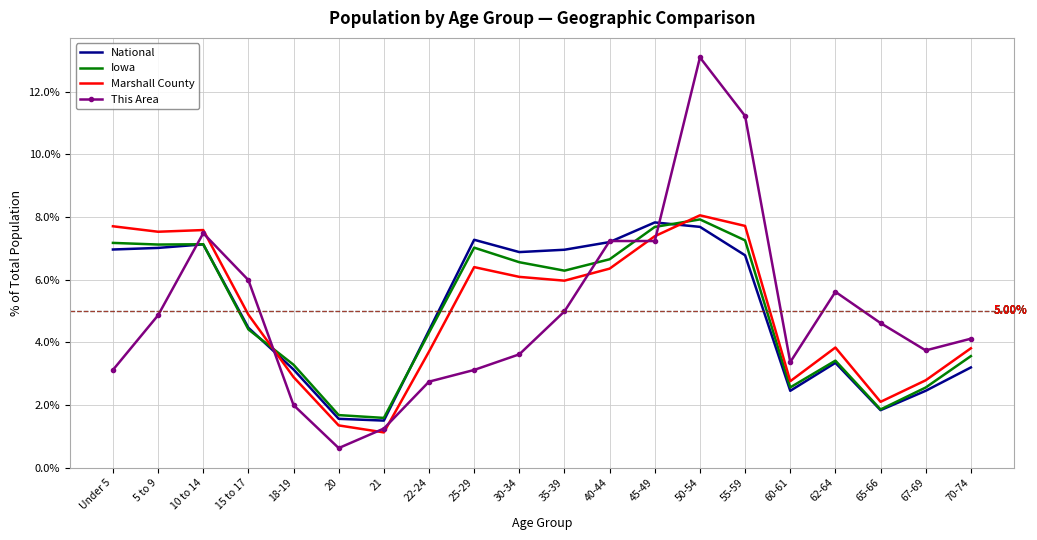

Rank the series at 70-74 from lowest to highest value.

National, Iowa, Marshall County, This Area